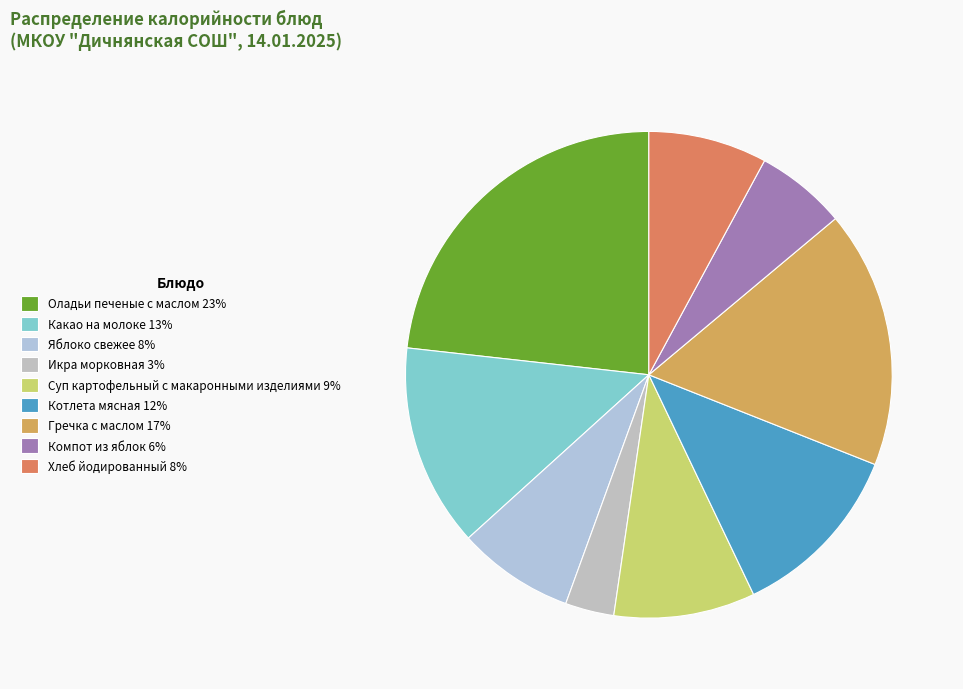

How many slices are in this pie chart?

9